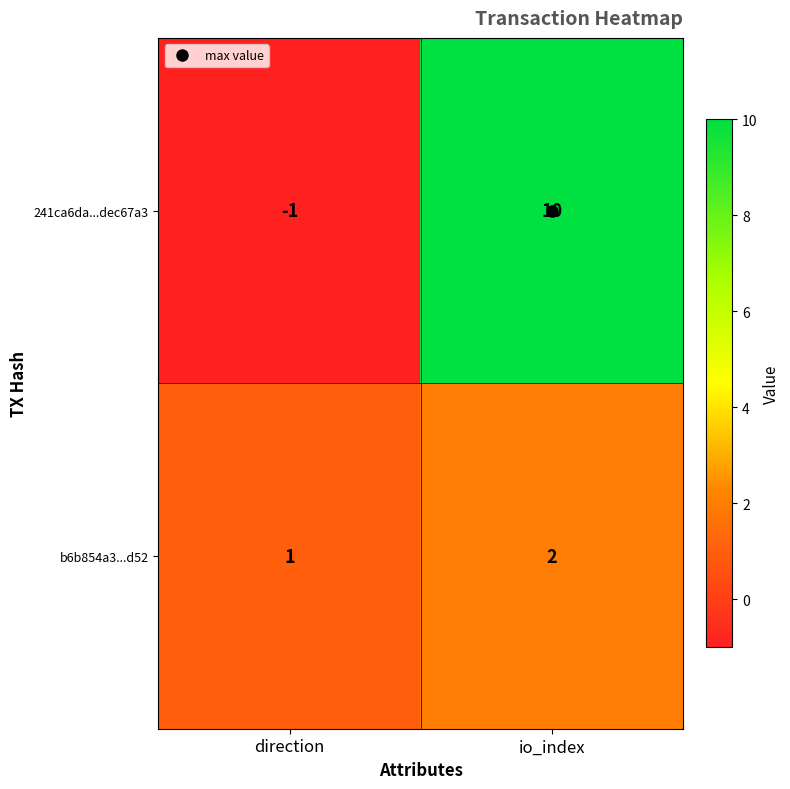

Which series has the largest range (max minus min)?

241ca6da...dec67a3